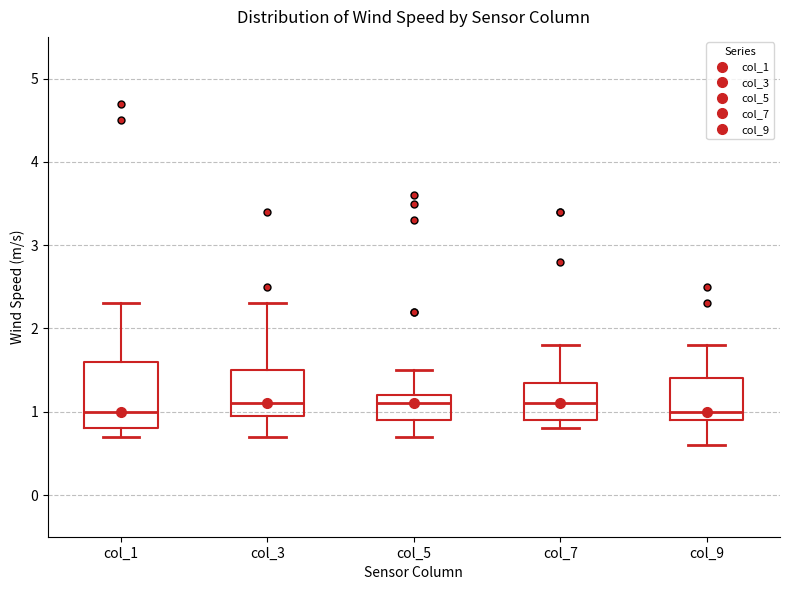

Which box is the tallest, from its lower edge to its upper edge?

col_1